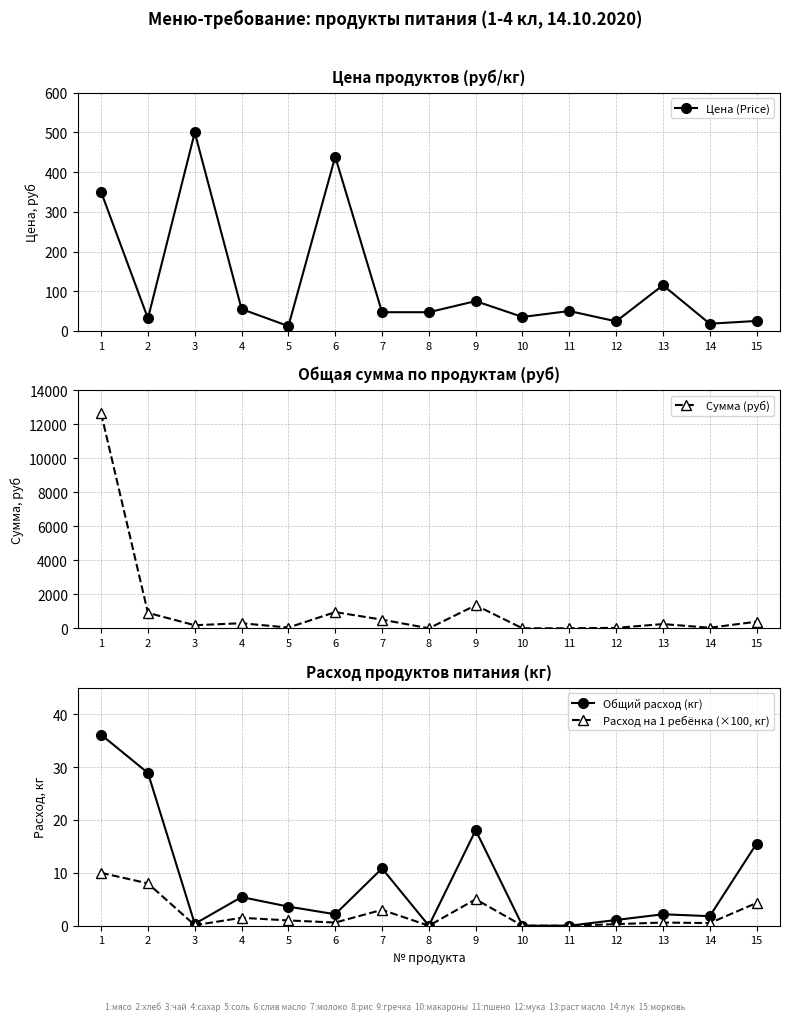

What is the average value of the Расход на 1 ребёнка (×100, кг) series?

2.3